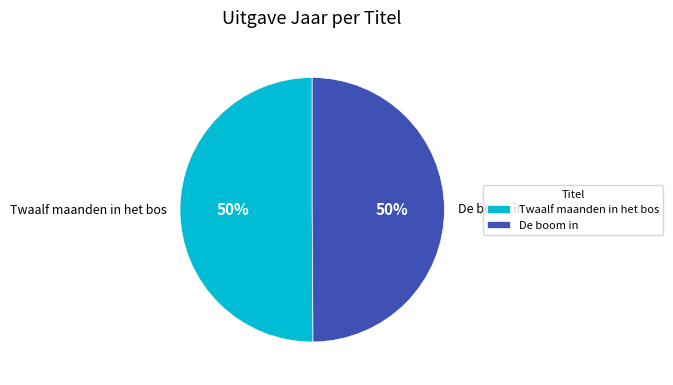

Approximately how many times larger is the value at Twaalf maanden in het bos compared to De boom in?

1.0